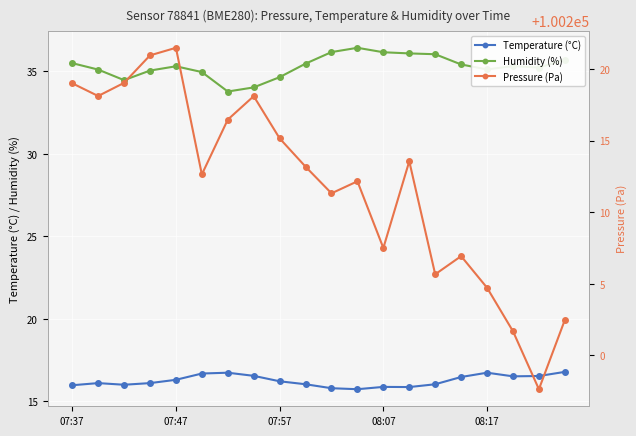

True or false: Temperature (°C) and Humidity (%) intersect in this chart.

False